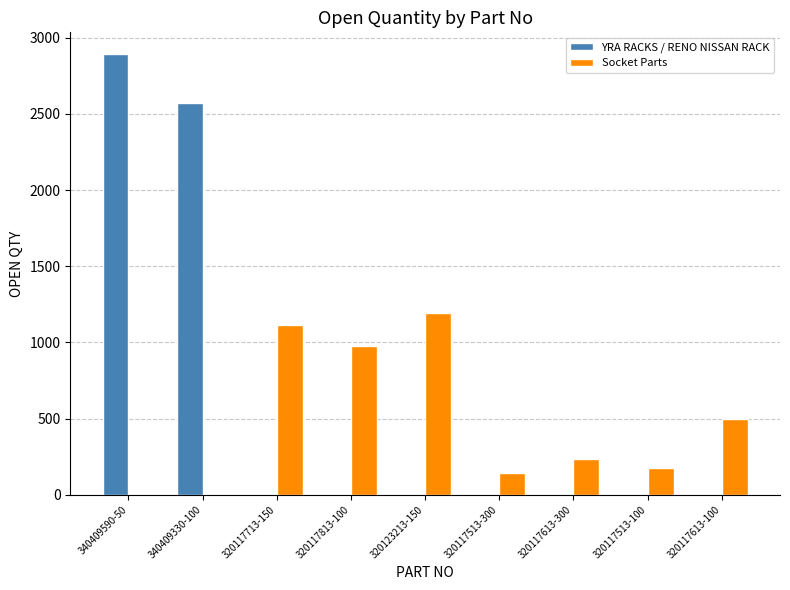

At which category does the chart reach its peak across all series?

340409590-50